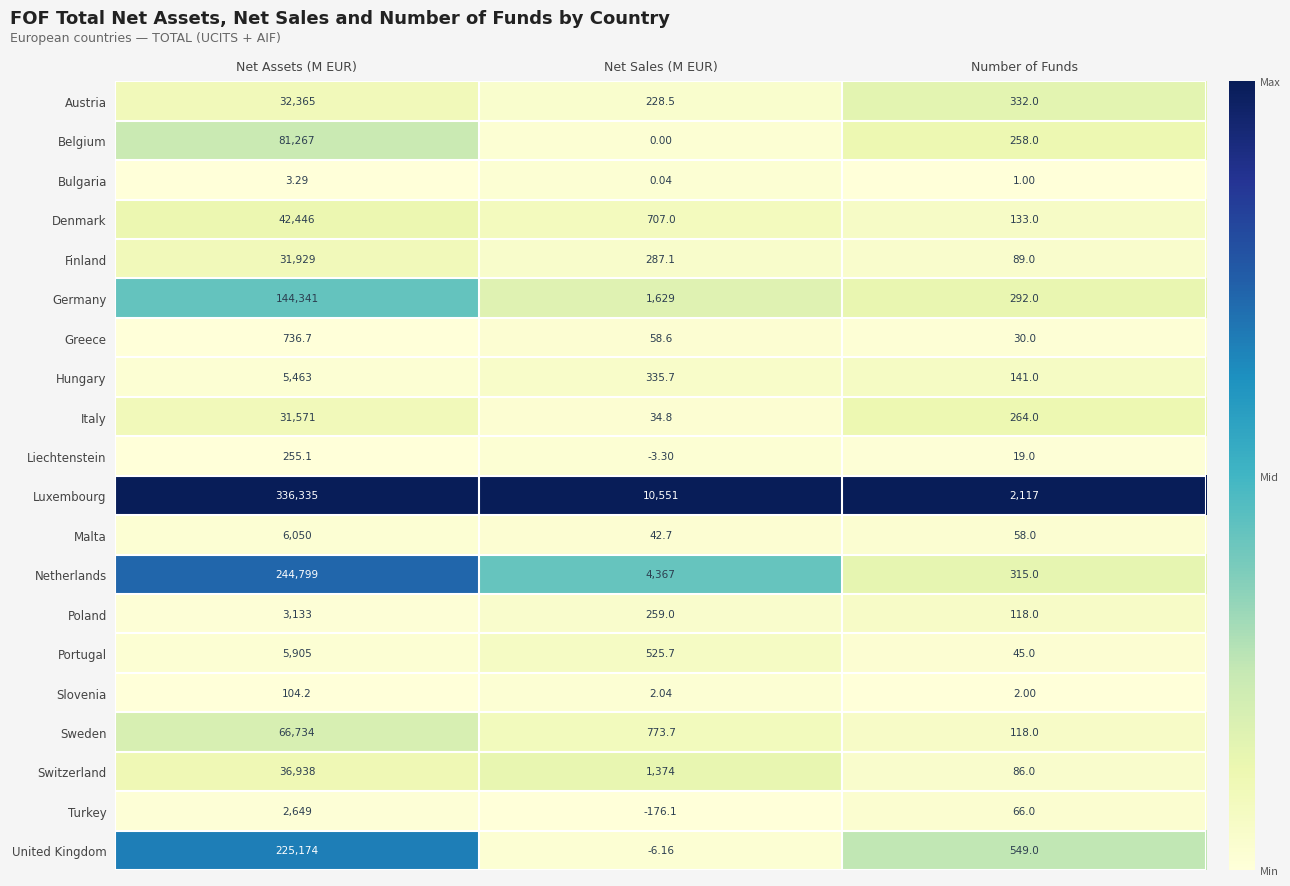

At which label does Turkey reach its peak?

Net Assets (M EUR)